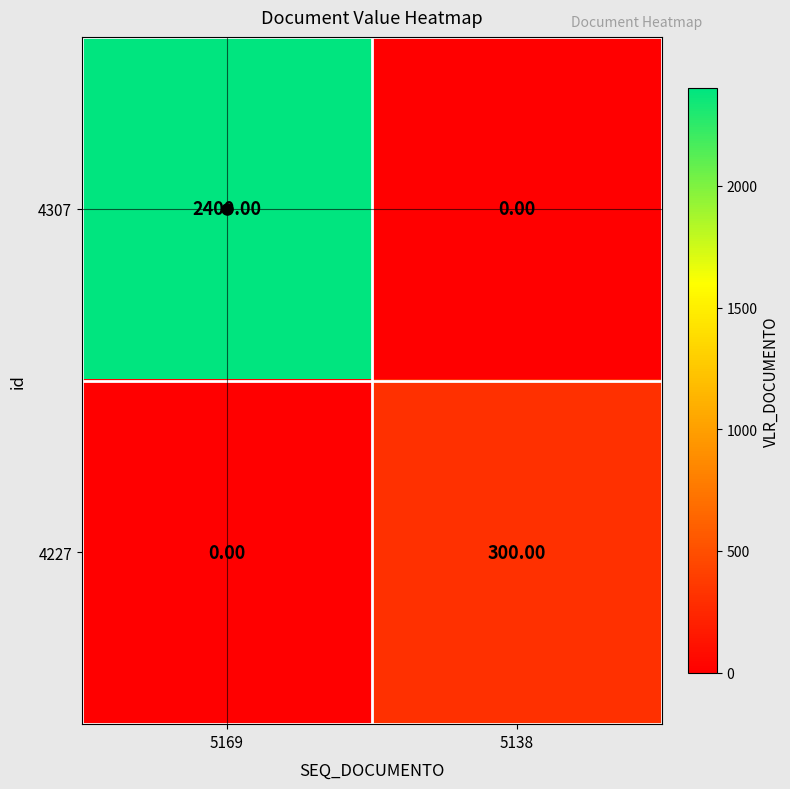

What is the difference between the maximum and minimum values in the 4307 series?

2400